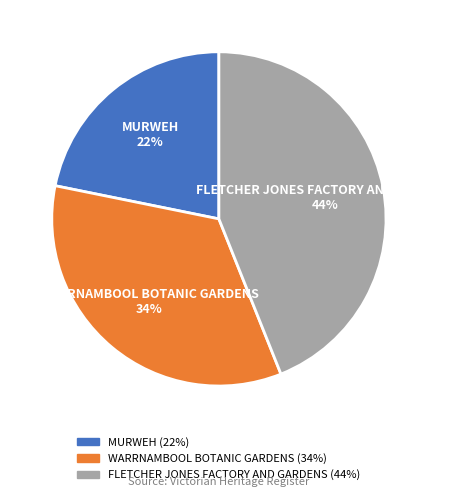

Count the number of slices in the pie.

3